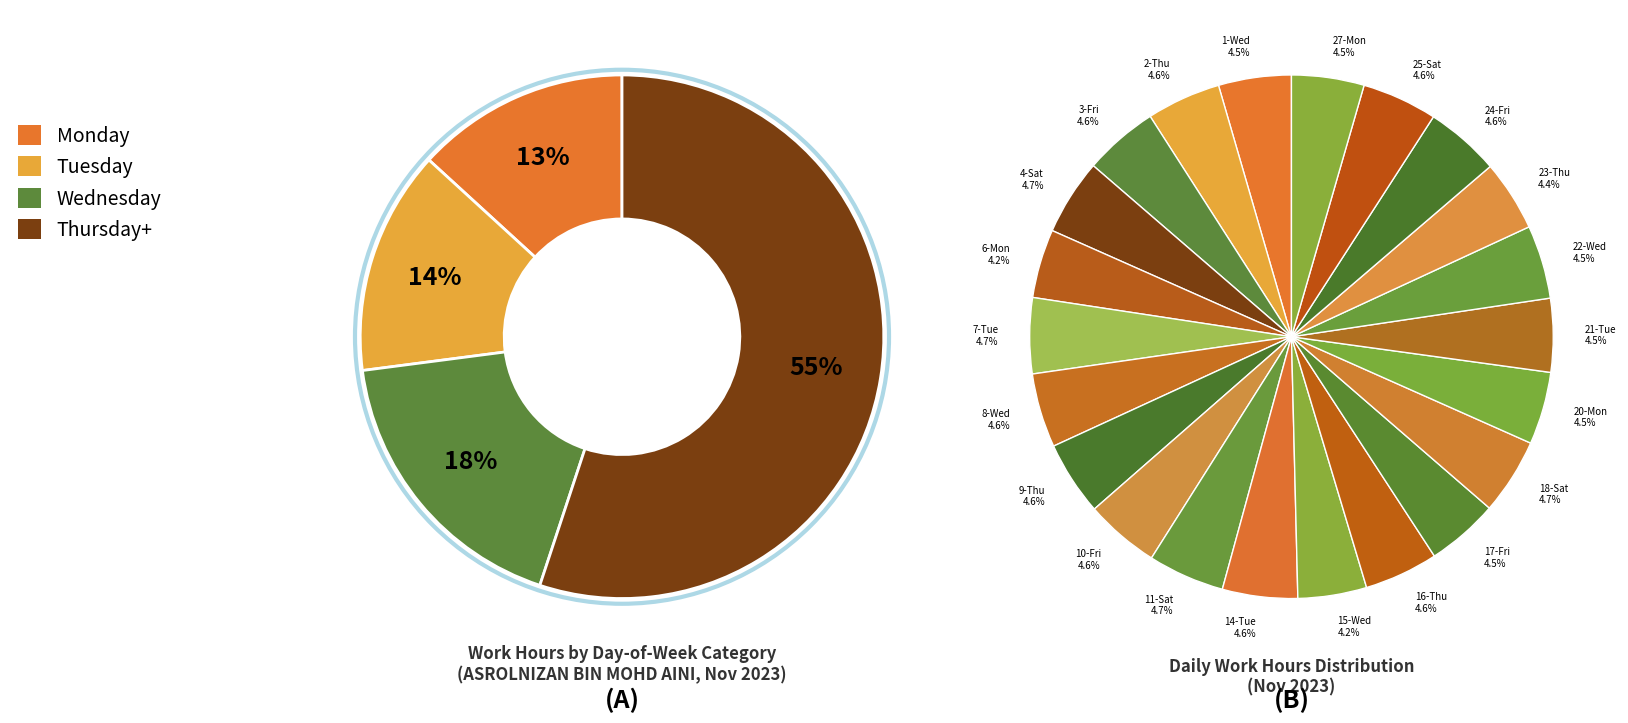

What is the smallest slice in the pie chart?

6-Mon